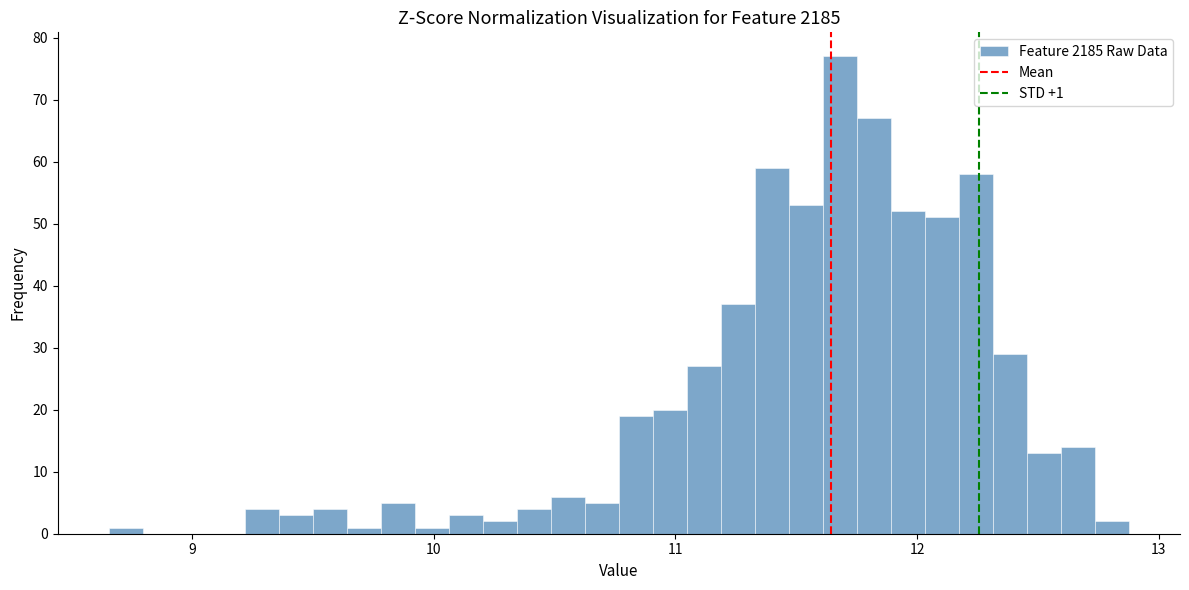

Read against the x-axis, roughly where is the centre of the tallest bar?

11.7